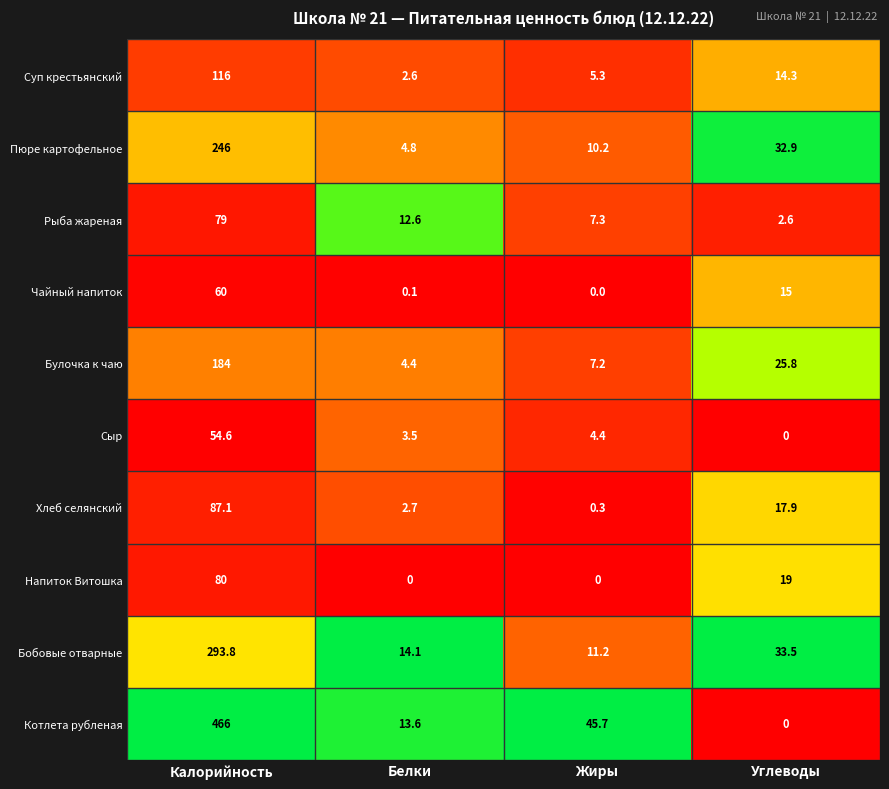

Read the Пюре картофельное value at Жиры.

10.2